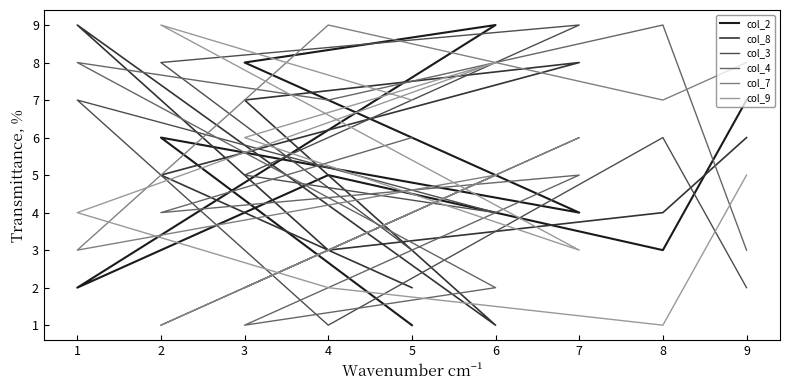

How many data points does each series have?

9